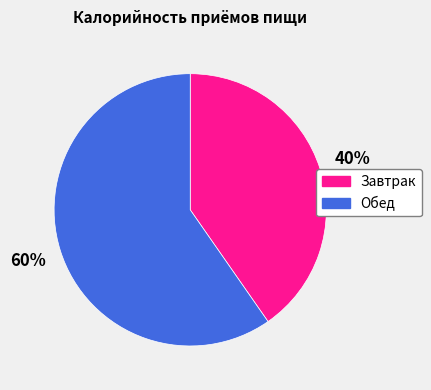

Which slice is the smallest?

Завтрак